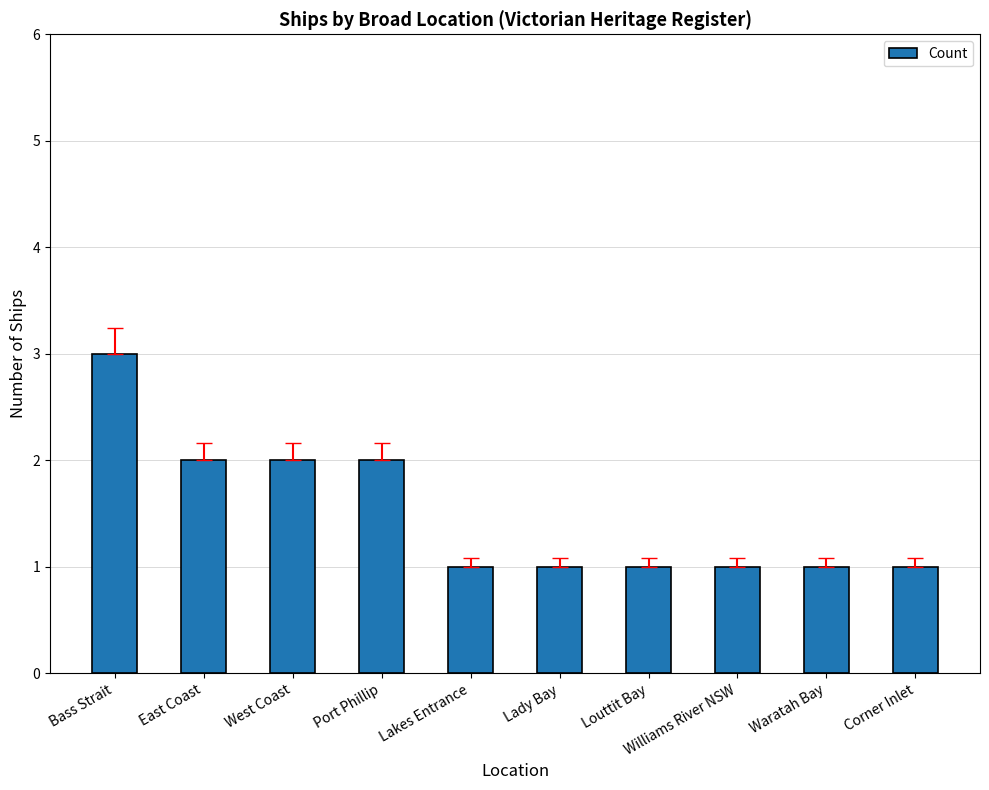

Which category has the highest value across all series?

Bass Strait